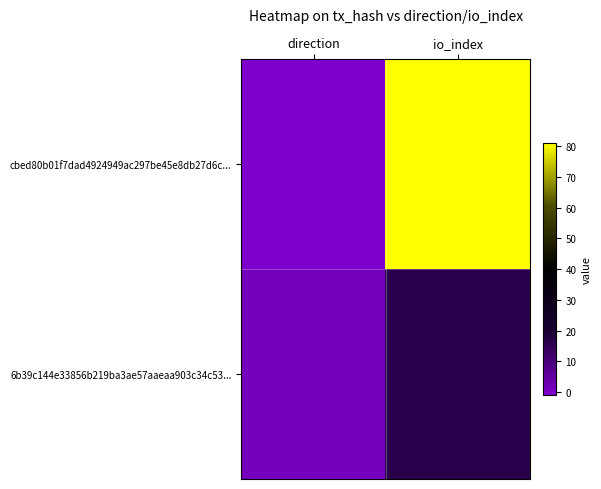

Rank the series at io_index from highest to lowest value.

cbed80b01f7dad4924949ac297be45e8db27d6c..., 6b39c144e33856b219ba3ae57aaeaa903c34c53...